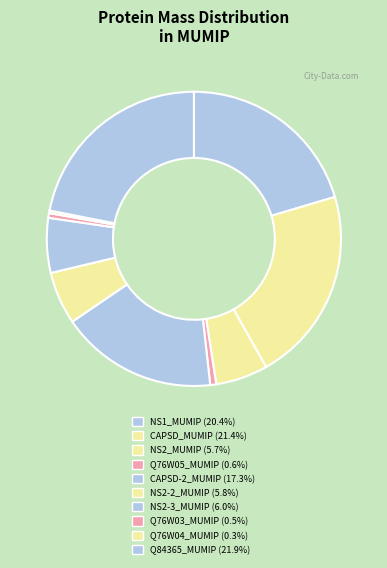

Is there a majority slice in this chart?

No